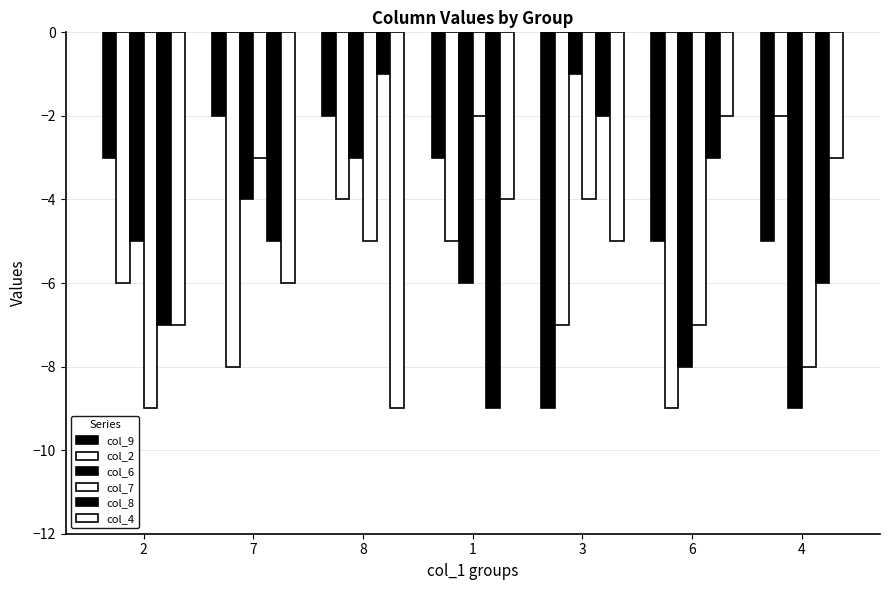

Are the bars horizontal?

No